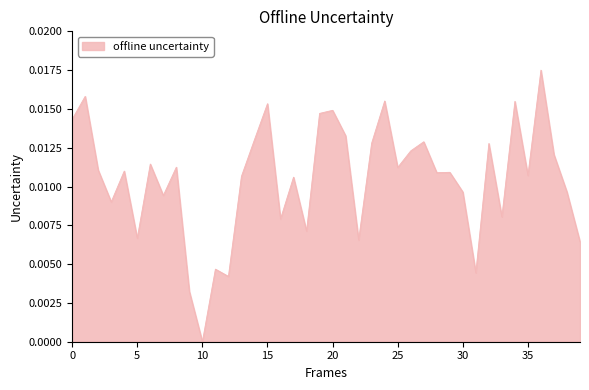

How many lines are shown in the chart?

1